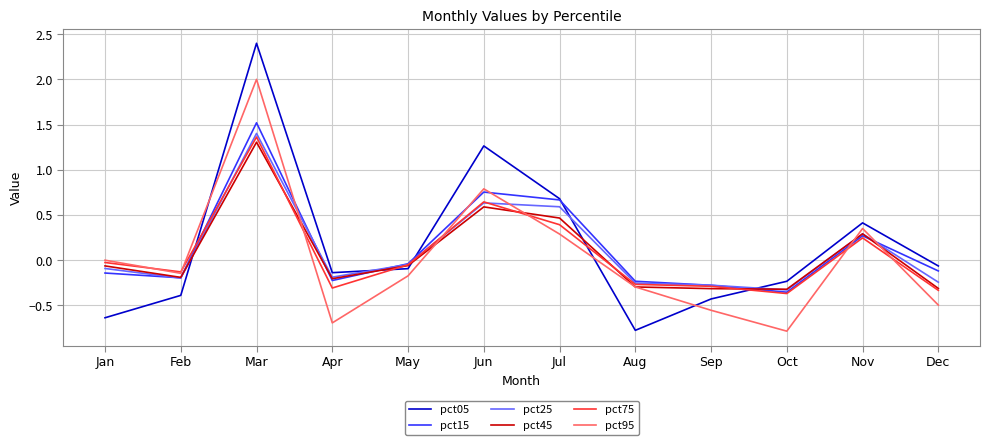

True or false: pct25 has a value of -0.1 at Dec.

False